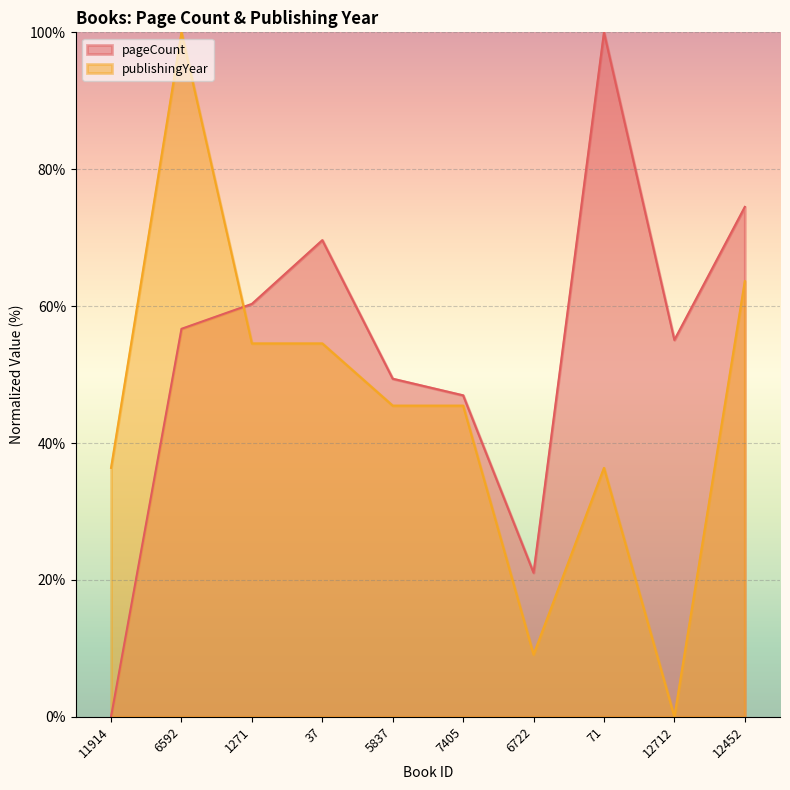

In publishingYear, how many points are lower than both neighbors (excluding endpoints)?

2